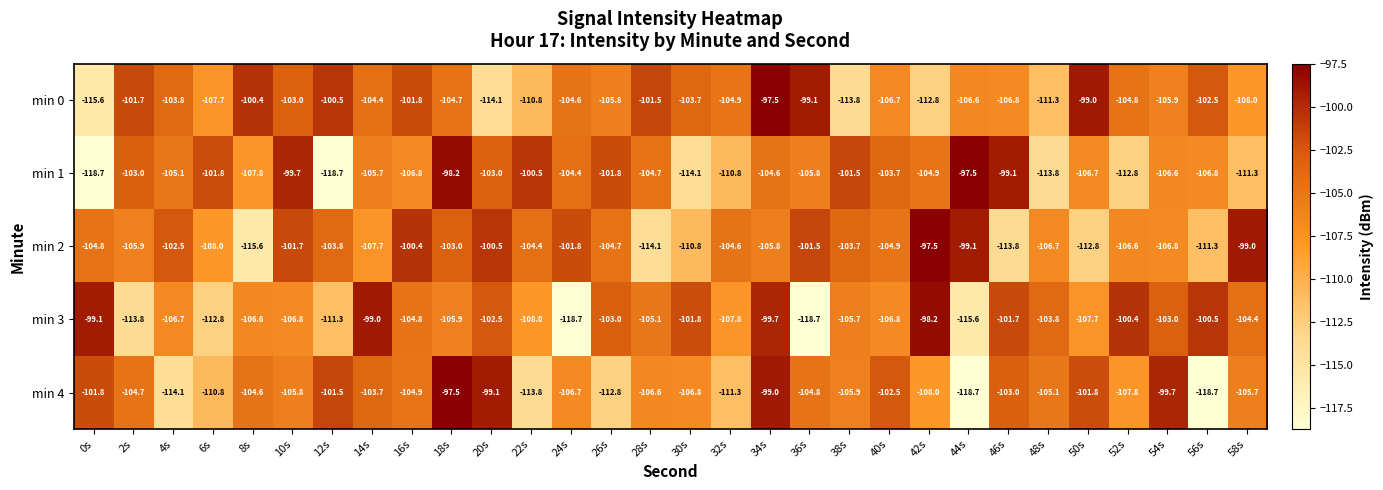

Is the value of min 1 at 4s greater than the value of min 4 at 12s?

No